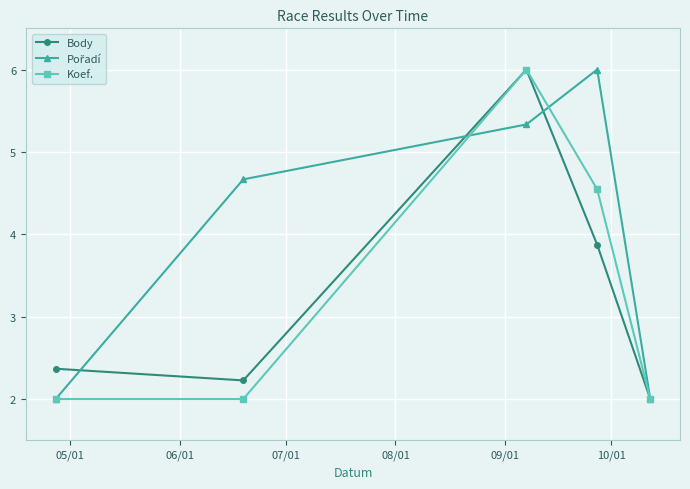

At how many categories does at least one series exceed 3?

3